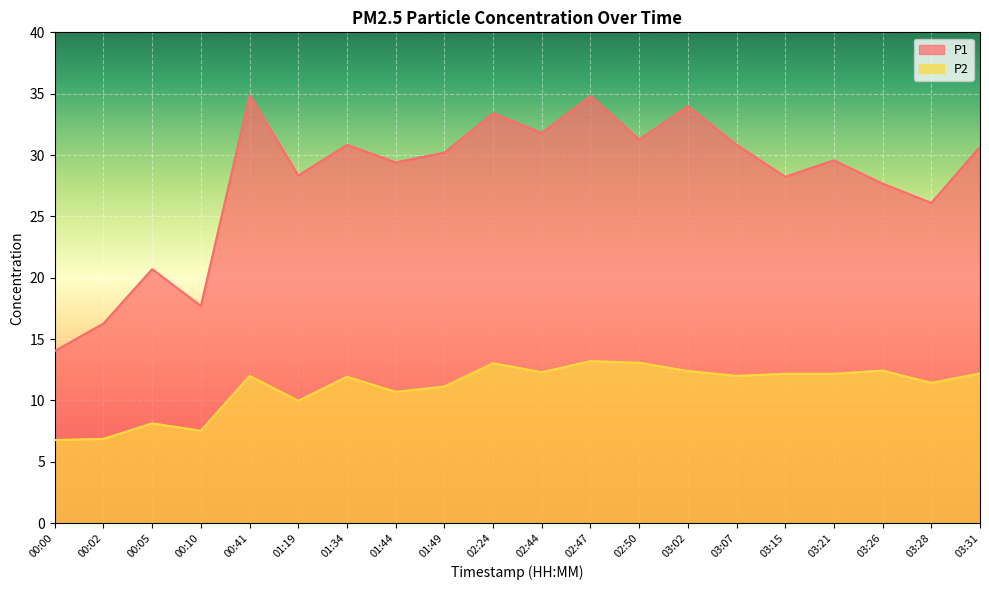

Reading left to right, what are all the values shown in this chart?

P1: 00:00=14.0	00:02=16.3	00:05=20.7	00:10=17.7	00:41=34.9	01:19=28.3	01:34=30.8	01:44=29.4	01:49=30.2	02:24=33.4	02:44=31.8	02:47=34.8	02:50=31.3	03:02=34.0	03:07=30.8	03:15=28.2	03:21=29.6	03:26=27.7	03:28=26.1	03:31=30.7
P2: 00:00=6.8	00:02=6.9	00:05=8.1	00:10=7.5	00:41=12.0	01:19=10.0	01:34=11.9	01:44=10.7	01:49=11.1	02:24=13.0	02:44=12.3	02:47=13.2	02:50=13.1	03:02=12.4	03:07=12.0	03:15=12.2	03:21=12.2	03:26=12.4	03:28=11.4	03:31=12.2